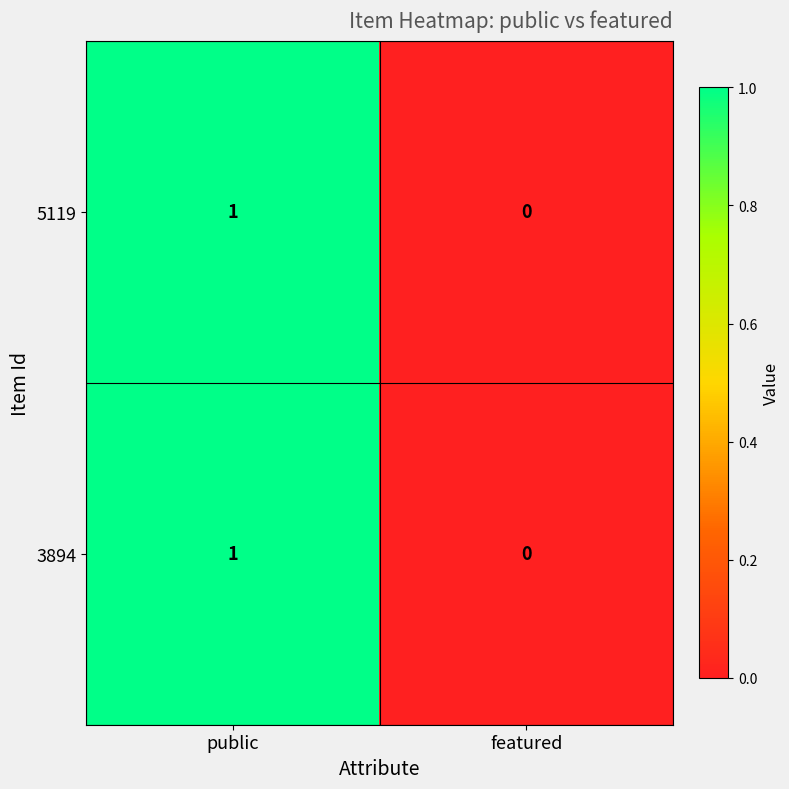

Is it true that 3894 equals 1 at public?

True